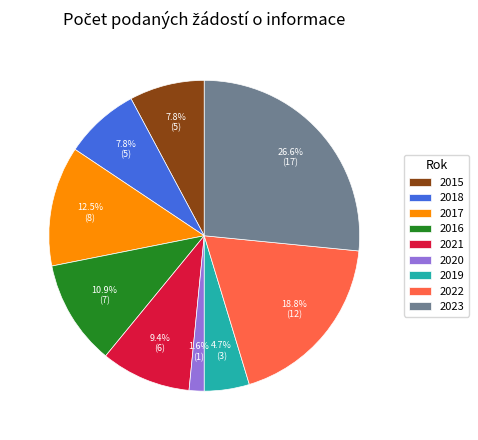

To the nearest percent, what percentage of the pie is 2018?

8%